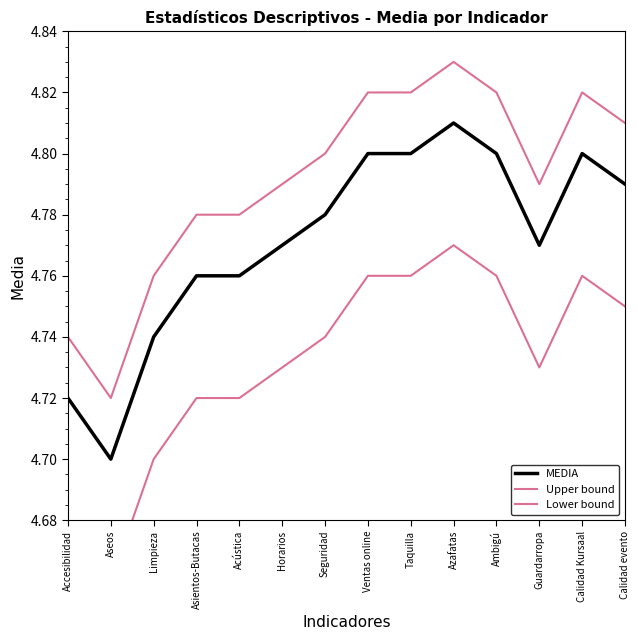

Reading left to right, list all the values displayed in this chart.

MEDIA: Accesibilidad=4.7	Aseos=4.7	Limpieza=4.7	Asientos-Butacas=4.8	Acústica=4.8	Horarios=4.8	Seguridad=4.8	Ventas online=4.8	Taquilla=4.8	Azafatas=4.8	Ambigú=4.8	Guardarropa=4.8	Calidad Kursaal=4.8	Calidad evento=4.8
Upper bound: Accesibilidad=4.7	Aseos=4.7	Limpieza=4.8	Asientos-Butacas=4.8	Acústica=4.8	Horarios=4.8	Seguridad=4.8	Ventas online=4.8	Taquilla=4.8	Azafatas=4.8	Ambigú=4.8	Guardarropa=4.8	Calidad Kursaal=4.8	Calidad evento=4.8
Lower bound: Accesibilidad=4.7	Aseos=4.7	Limpieza=4.7	Asientos-Butacas=4.7	Acústica=4.7	Horarios=4.7	Seguridad=4.7	Ventas online=4.8	Taquilla=4.8	Azafatas=4.8	Ambigú=4.8	Guardarropa=4.7	Calidad Kursaal=4.8	Calidad evento=4.8